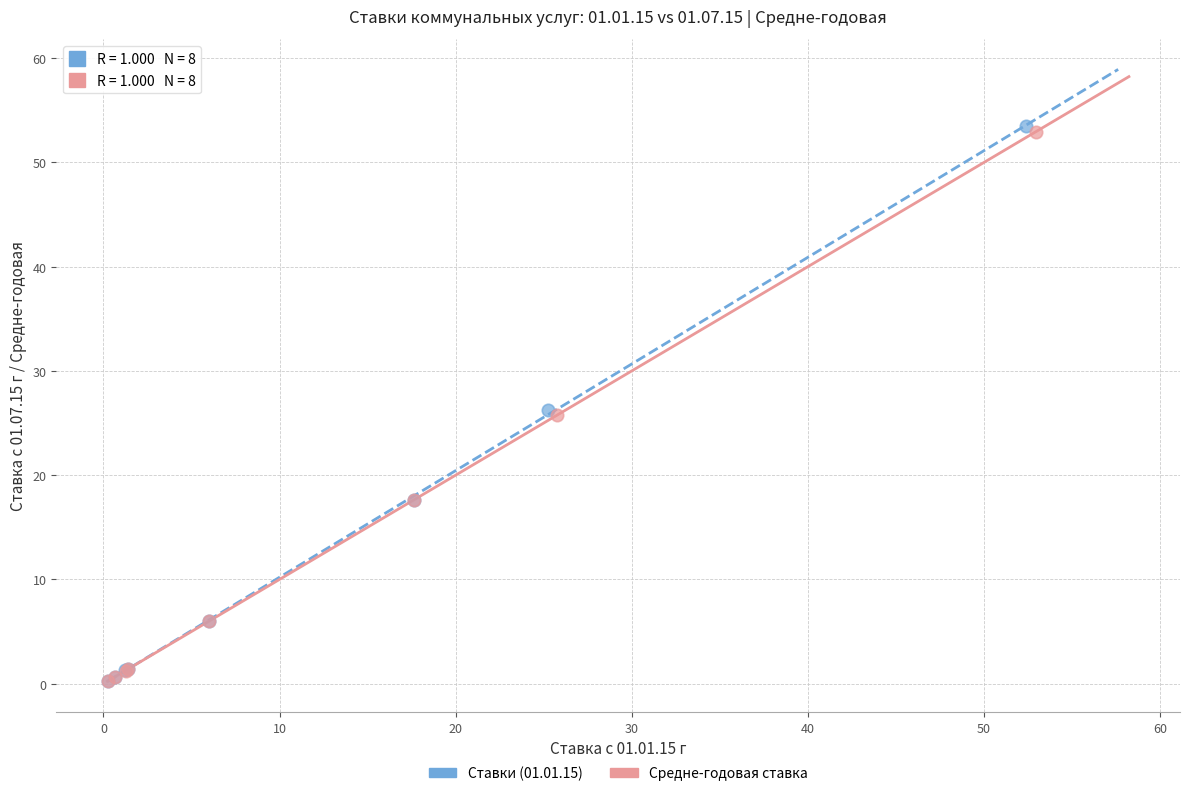

Which series has the largest Y range (max minus min)?

Ставки (01.01.15)